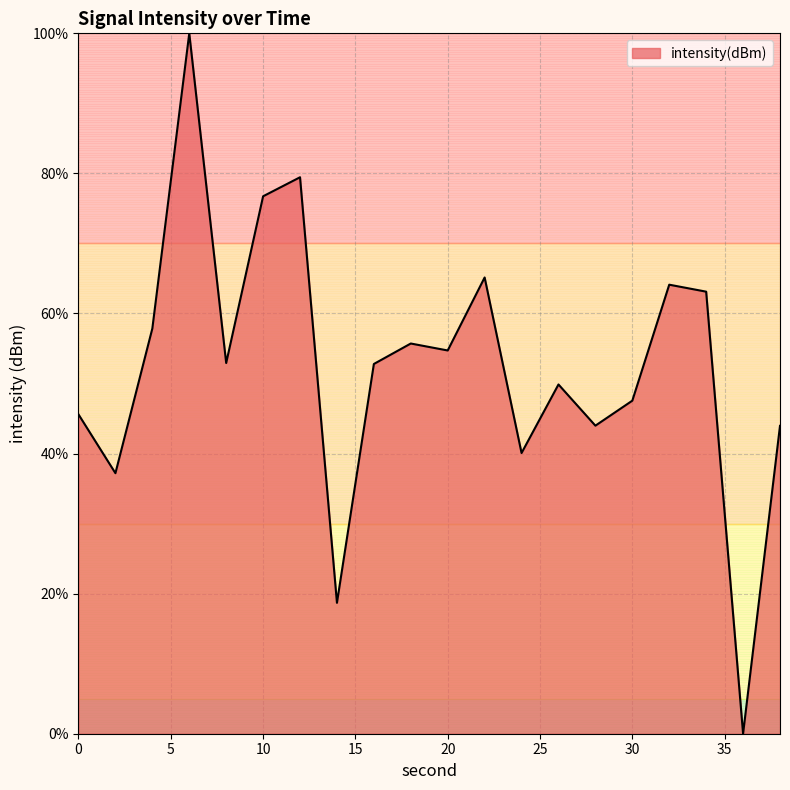

What is the maximum value shown in the chart?

100.0